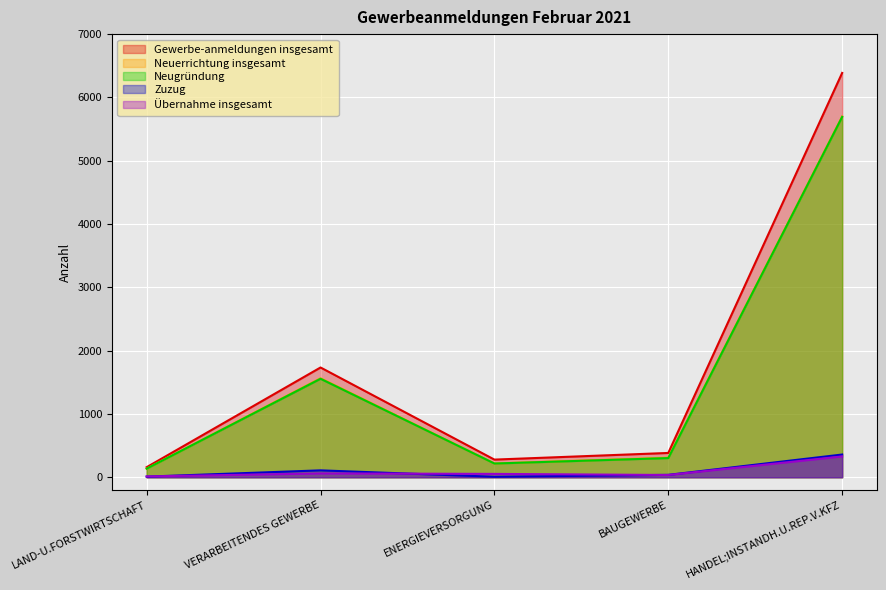

At which category does the chart reach its minimum across all series?

ENERGIEVERSORGUNG